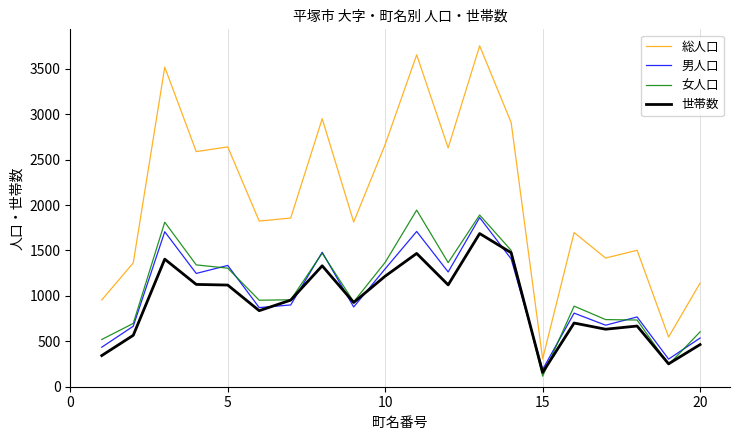

True or false: 女人口 and 総人口 intersect in this chart.

False